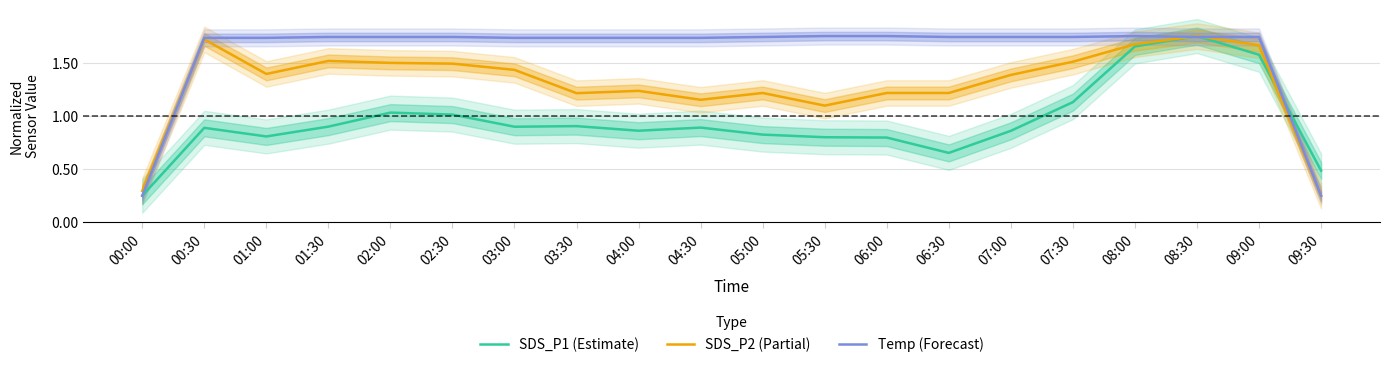

How many values in the Temp (Forecast) series exceed 1?

18